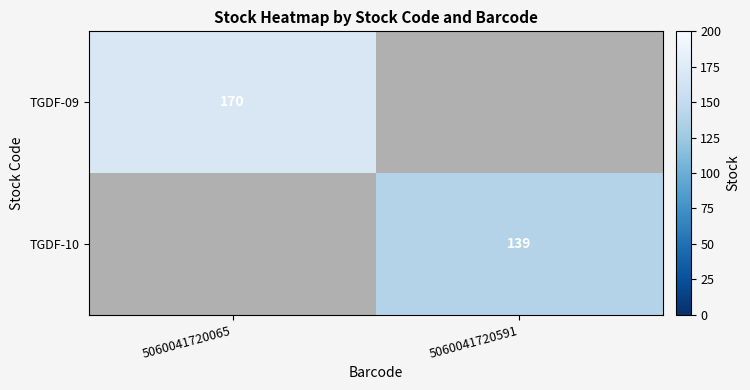

True or false: TGDF-09 has a value of 170 at 5060041720065.

True